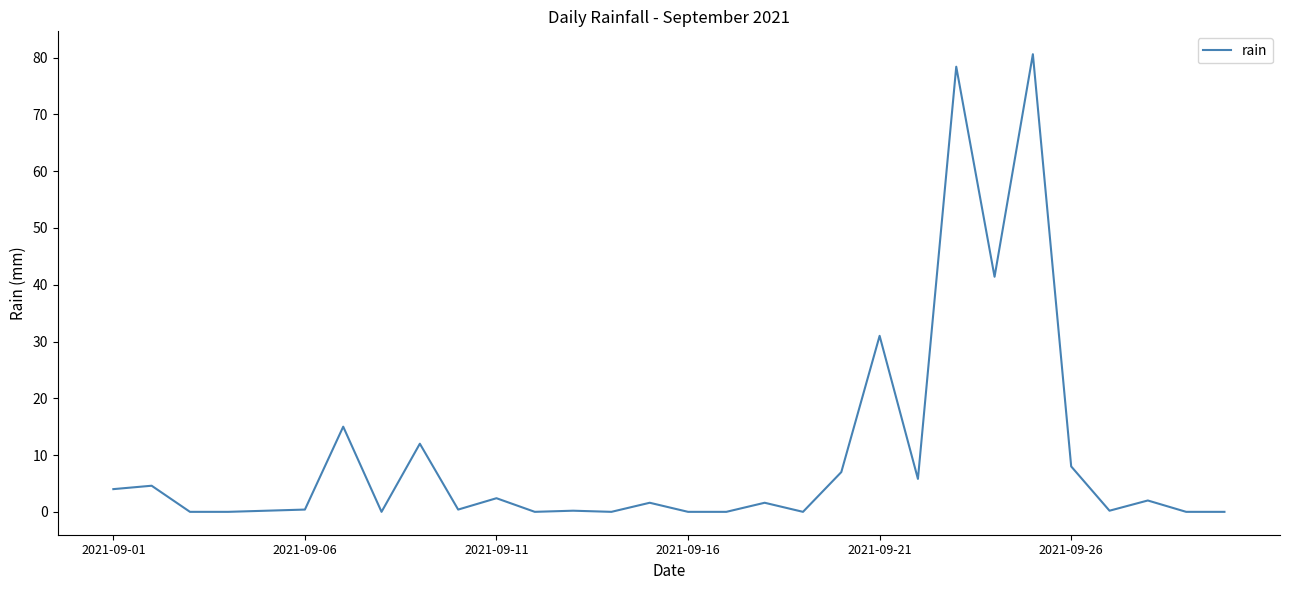

Is this an area chart (filled region under the line)?

No